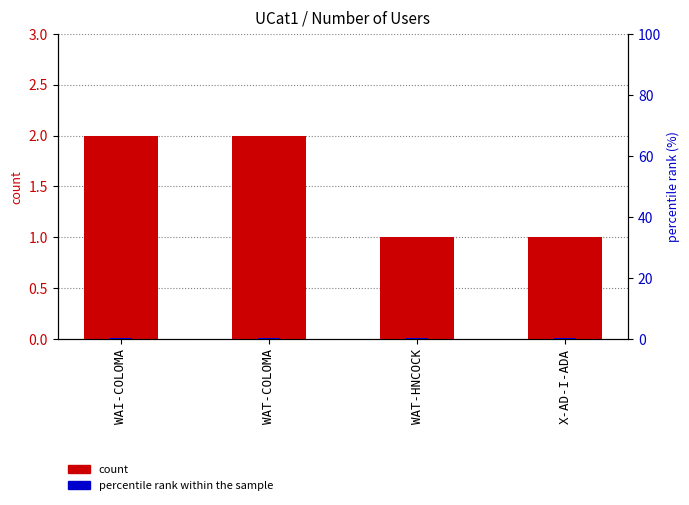

What is the difference between the maximum and second lowest values in the percentile rank within the sample series?

0.2